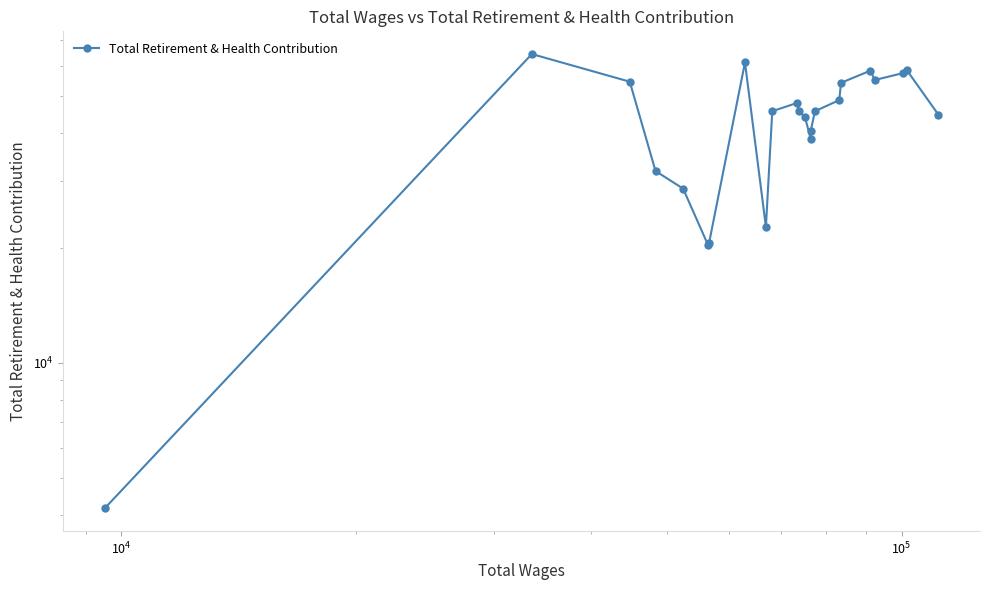

What is the value of the 14th point from the left?

38571